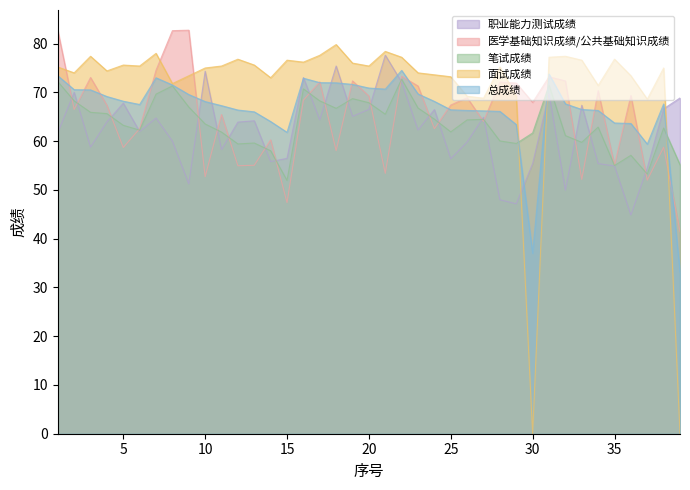

Is it true that 医学基础知识成绩/公共基础知识成绩 equals 73.3 at 22?

True